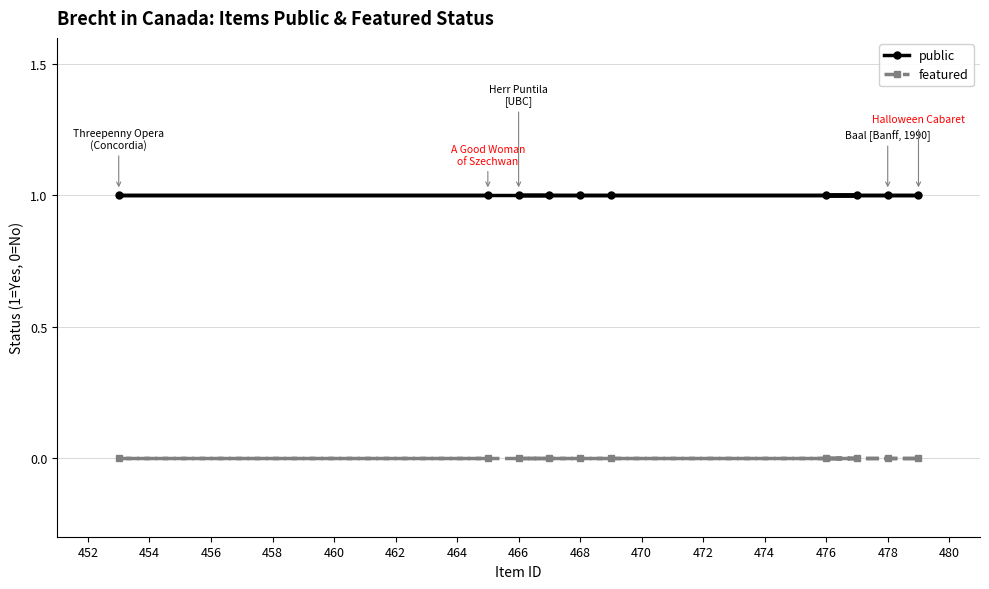

Reading right to left, transcribe all the data shown in this chart.

public: 1	1	1	1	1	1	1	1	1	1
featured: 0	0	0	0	0	0	0	0	0	0